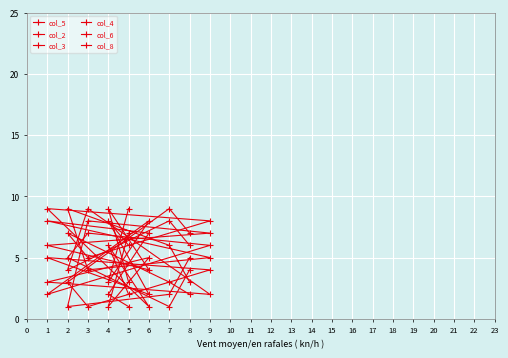

How many intersections are there between col_6 and col_3?

4